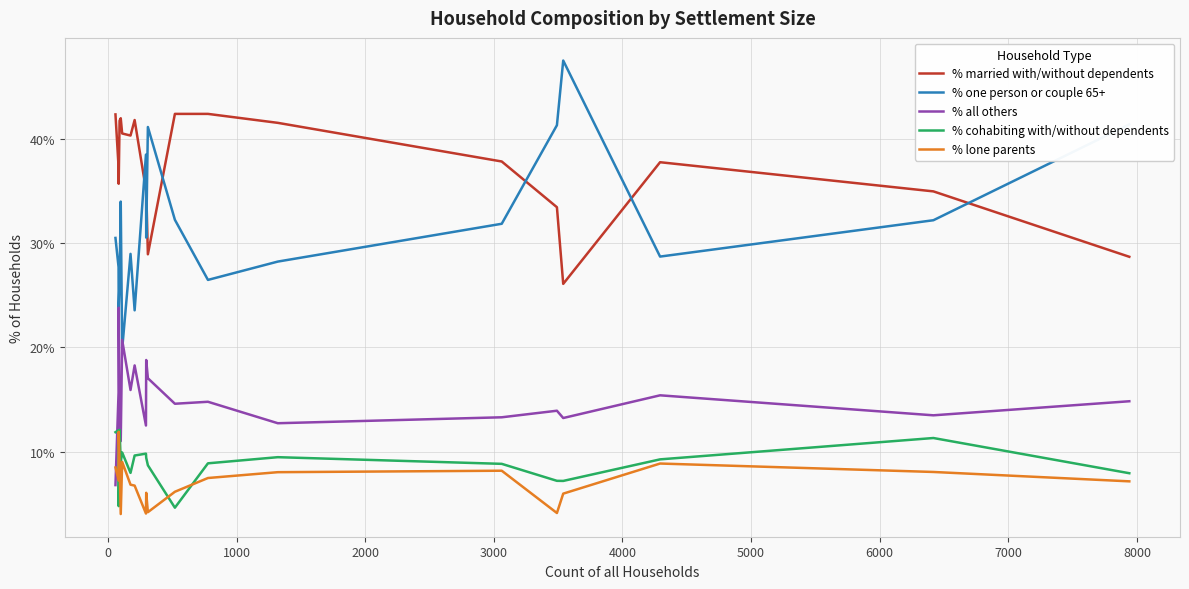

What is the minimum value shown in the chart?

4.0